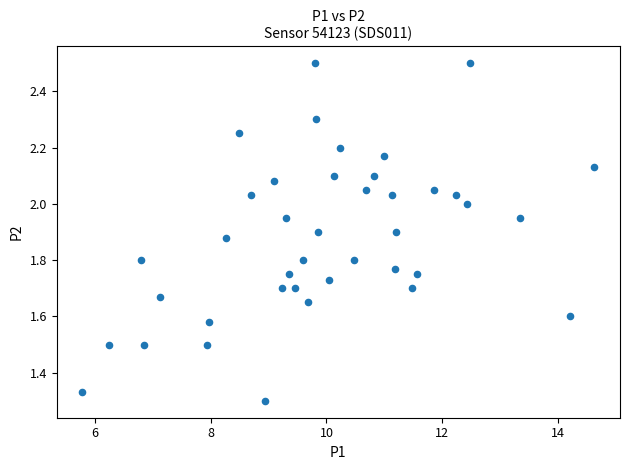

What is the range of X values (max minus min)?

8.9